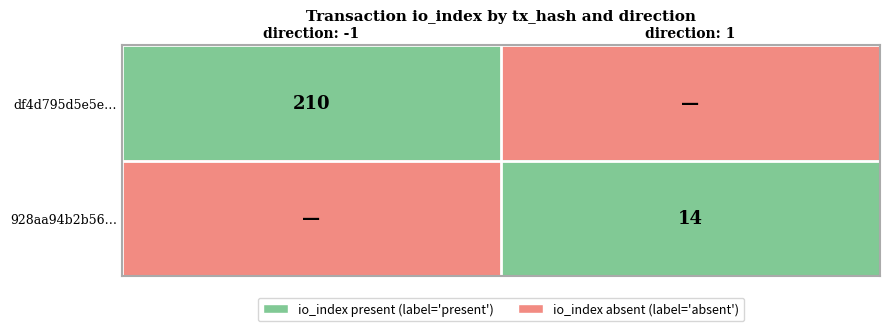

What is the highest value of the df4d795d5e5e… series?

210